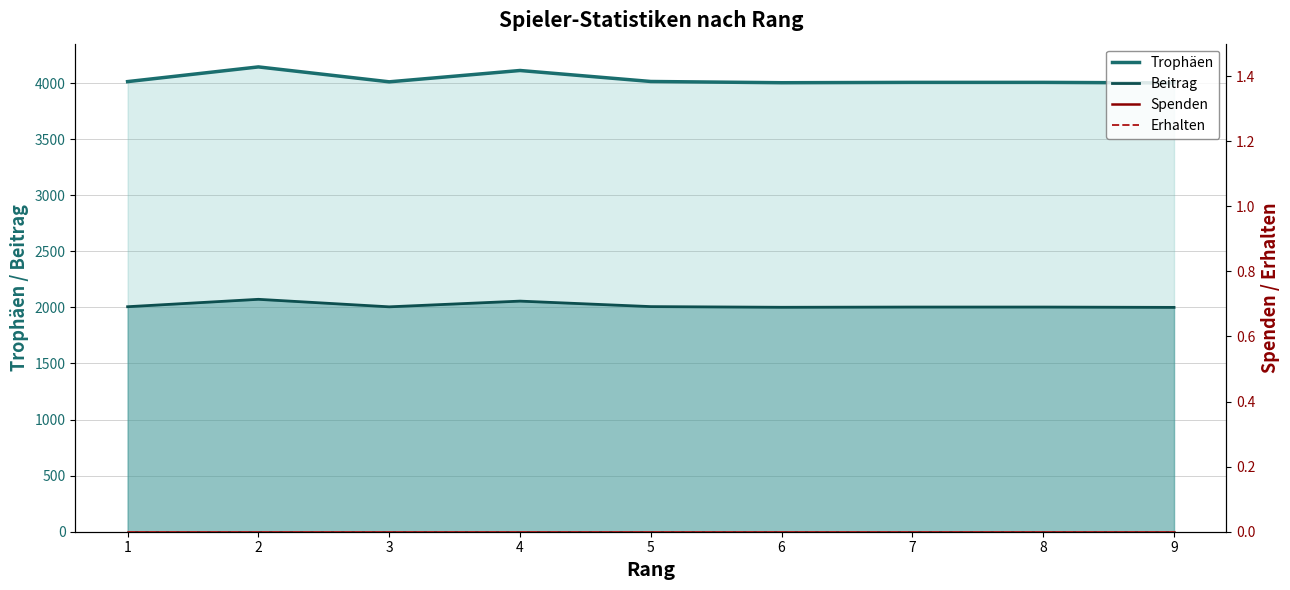

In Beitrag, how many points are lower than both neighbors (excluding endpoints)?

2